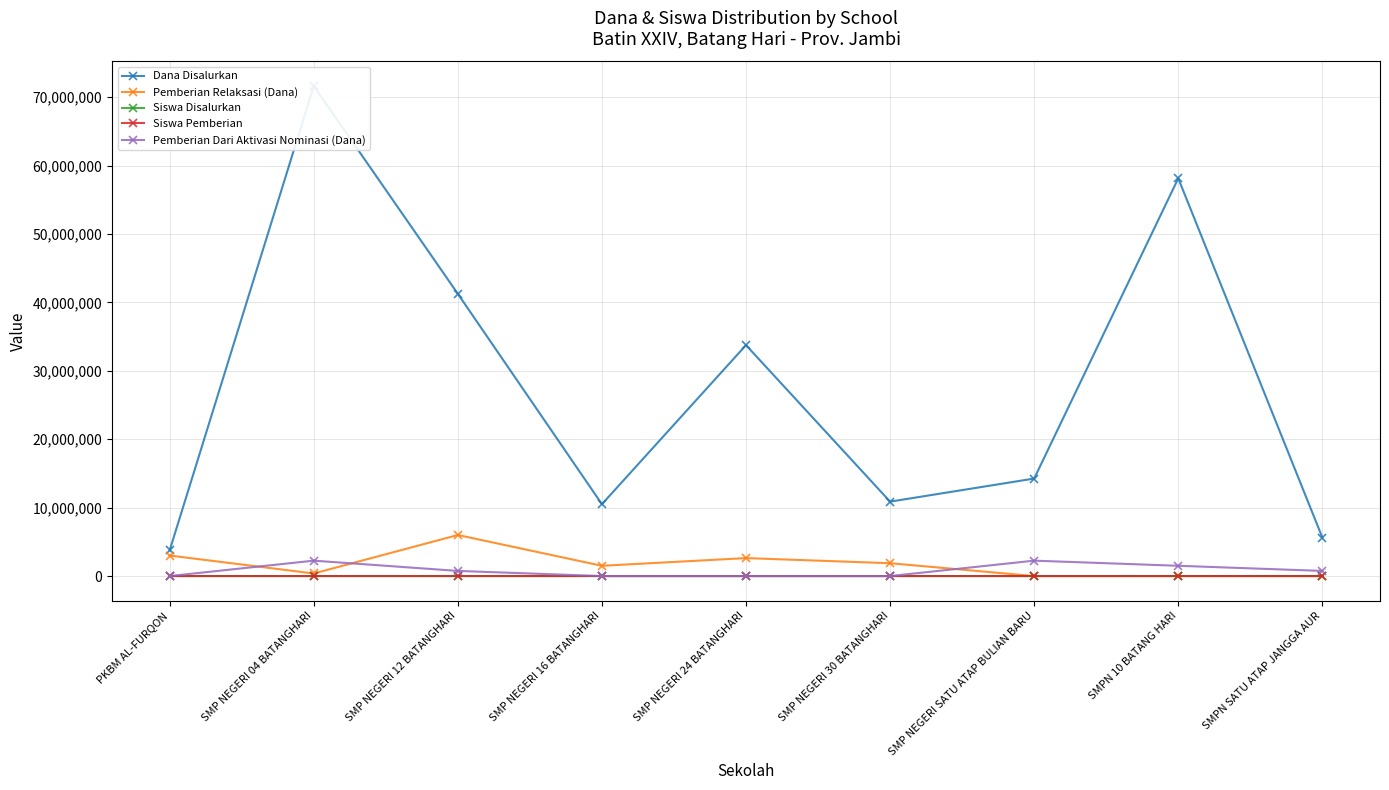

What is the maximum value shown in the chart?

71625000